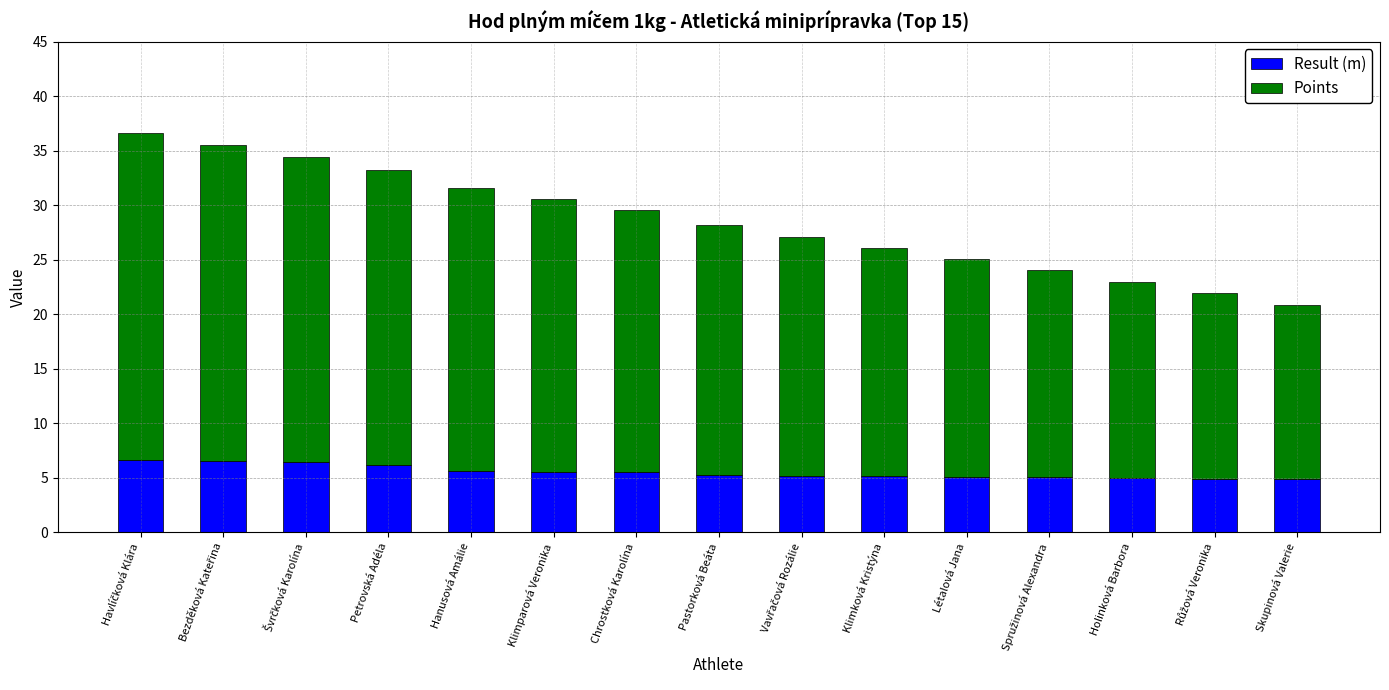

What is the maximum value for Result (m)?

6.6